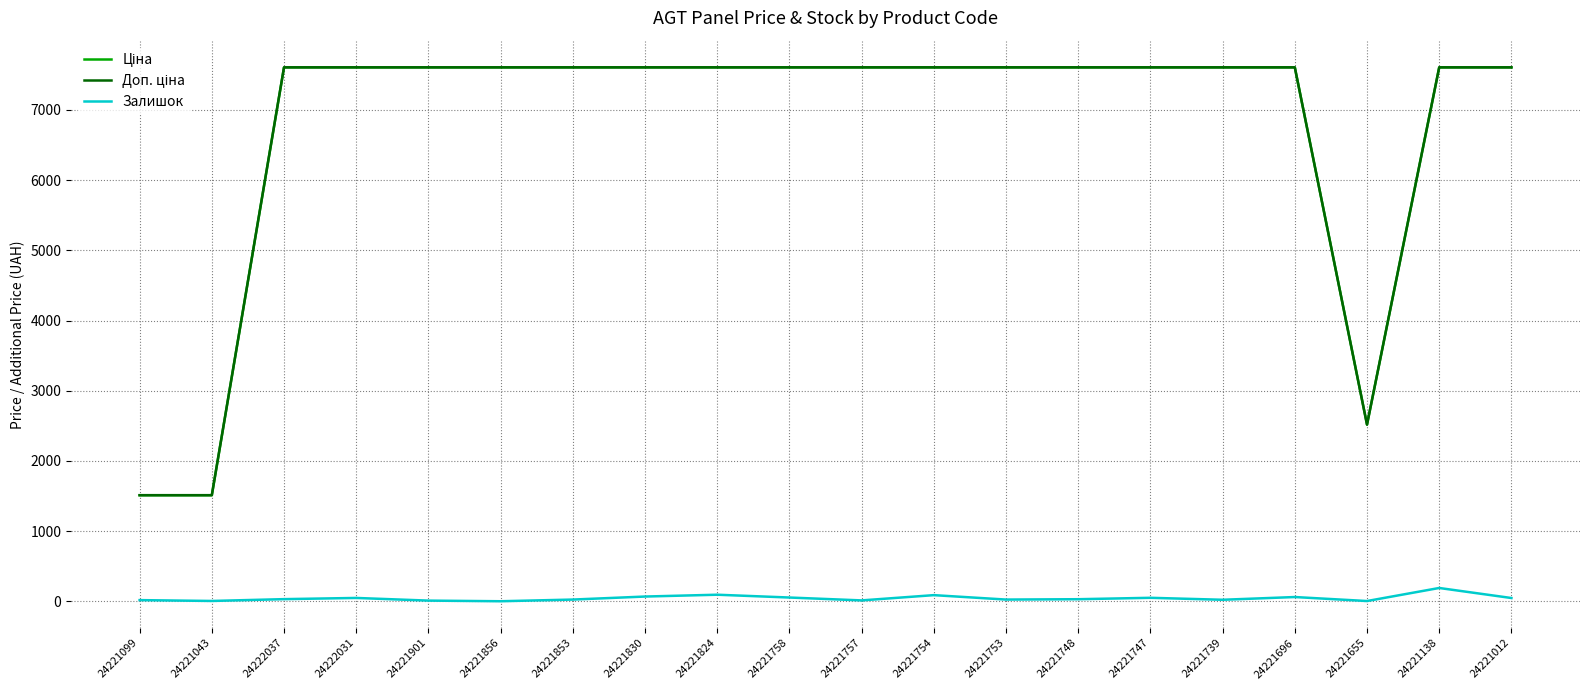

What is the highest value of the Залишок series?

189.0